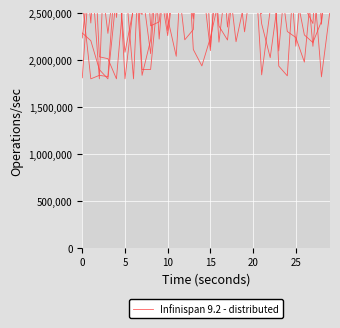

Count the number of values greater than 3060140.

14